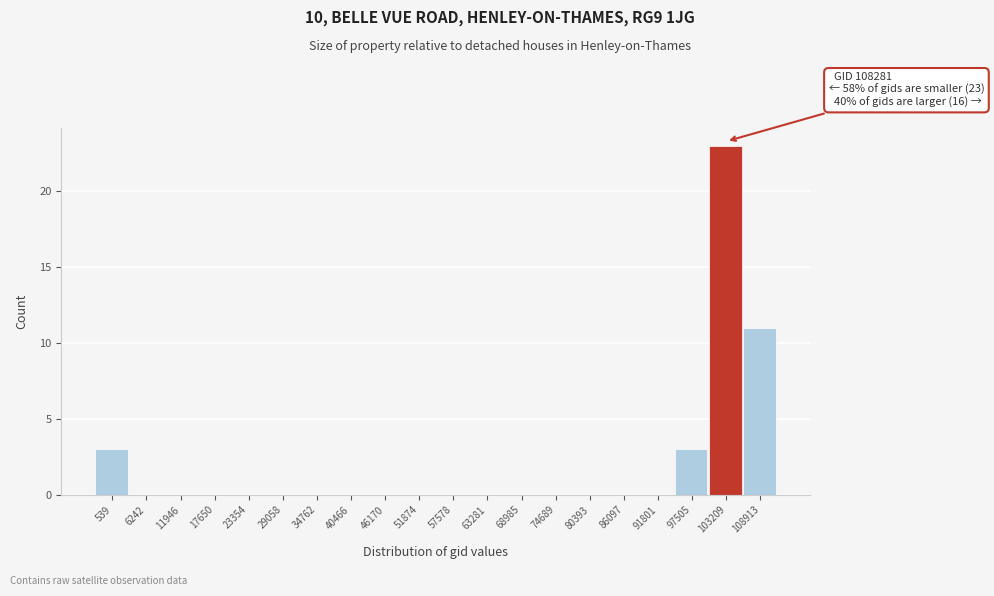

Reading left to right, extract all data points from this chart.

539=3	6242=0	11946=0	17650=0	23354=0	29058=0	34762=0	40466=0	46170=0	51874=0	57578=0	63281=0	68985=0	74689=0	80393=0	86097=0	91801=0	97505=3	103209=23	108913=11